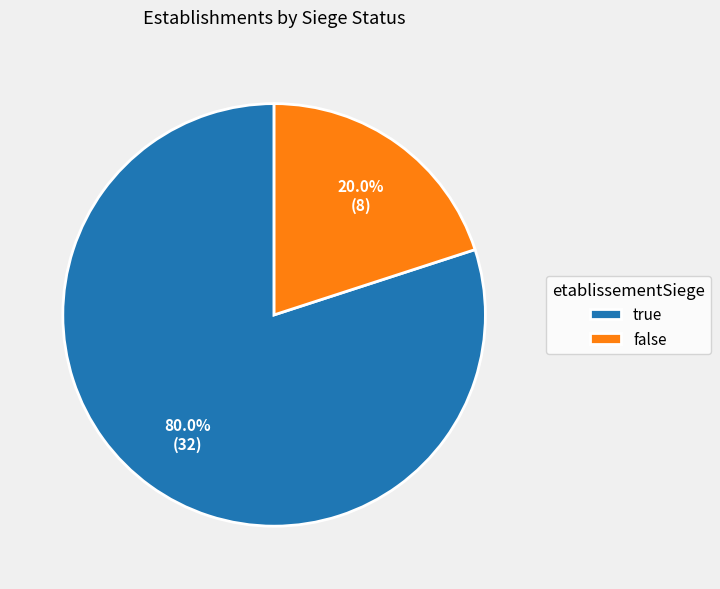

Which category has the smallest portion of the pie?

false